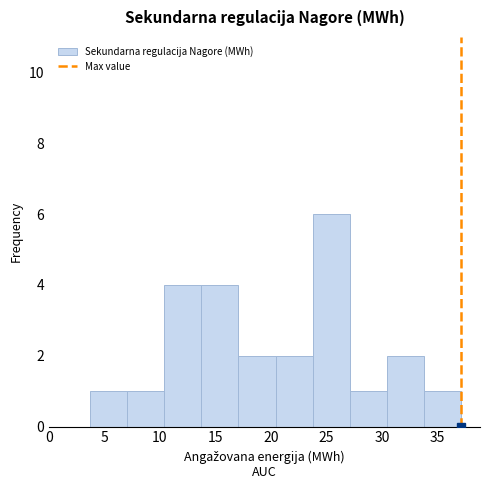

Reading left to right, transcribe this chart: for each bar, give the range it covers on the x-axis and its height. Neither the bar edges nor the heights are printed on the chart, so give them approximately, as read against the axes.

3.5 to 7.0: 1
7.0 to 10.5: 1
10.5 to 13.5: 4
13.5 to 17.0: 4
17.0 to 20.5: 2
20.5 to 24.0: 2
24.0 to 27.0: 6
27.0 to 30.5: 1
30.5 to 34.0: 2
34.0 to 37.0: 1